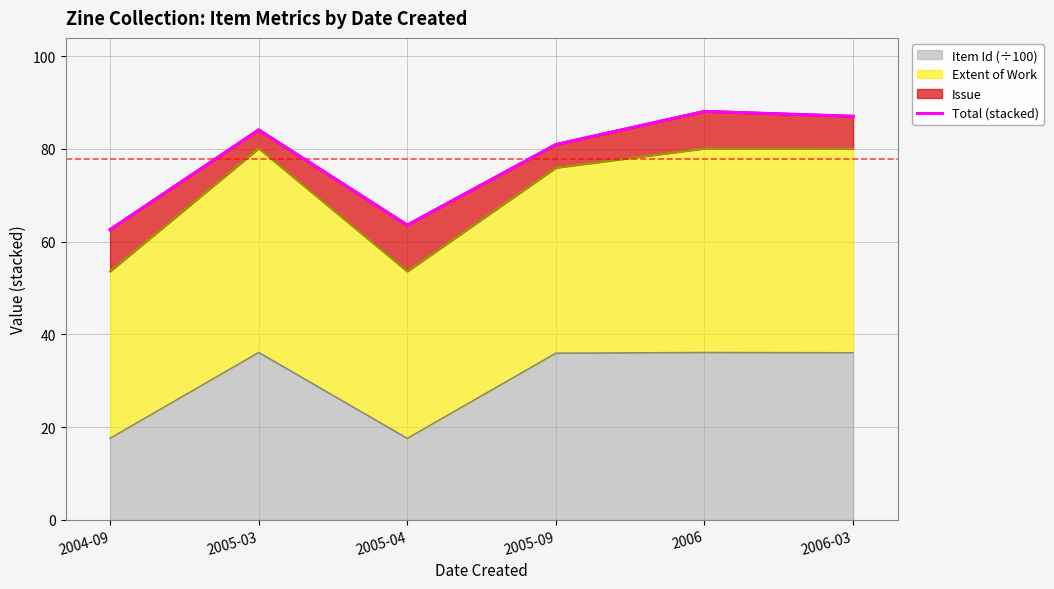

What is the label of the 1st point from the left?

2004-09